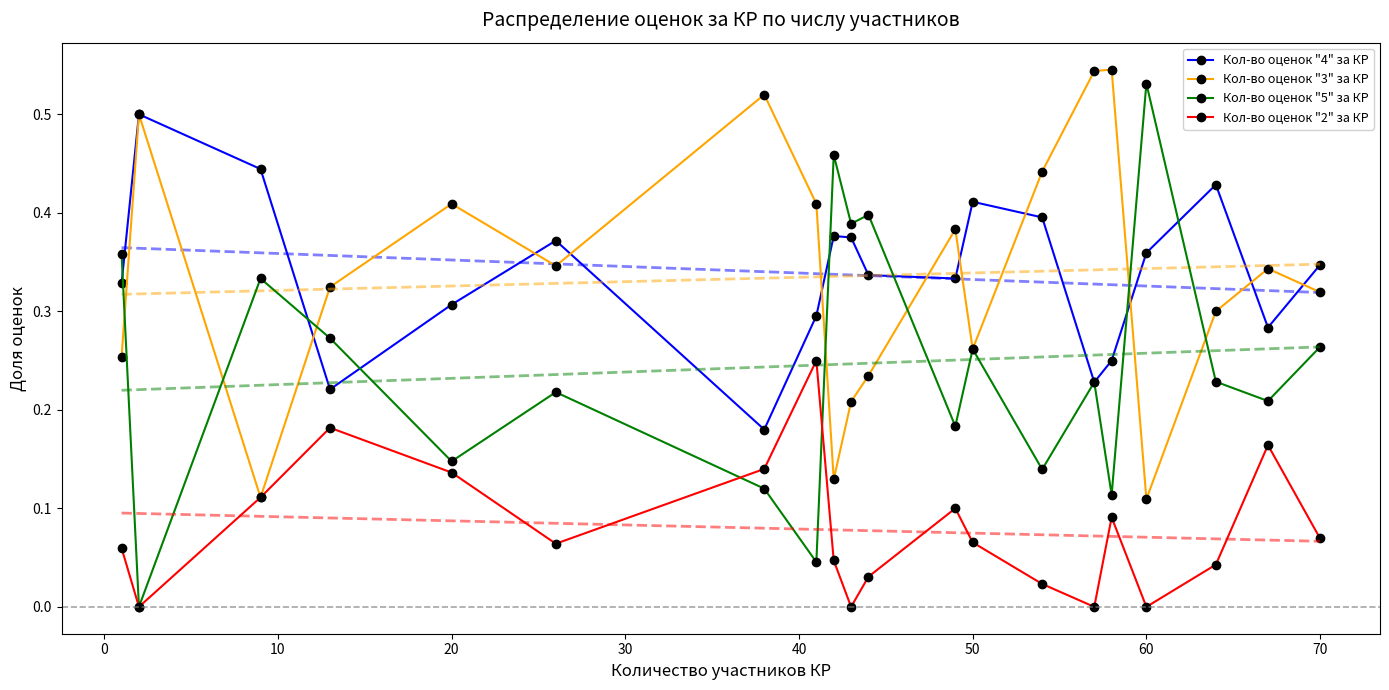

The value of Кол-во оценок "2" за КР at 60 is 0.0. True or false?

True